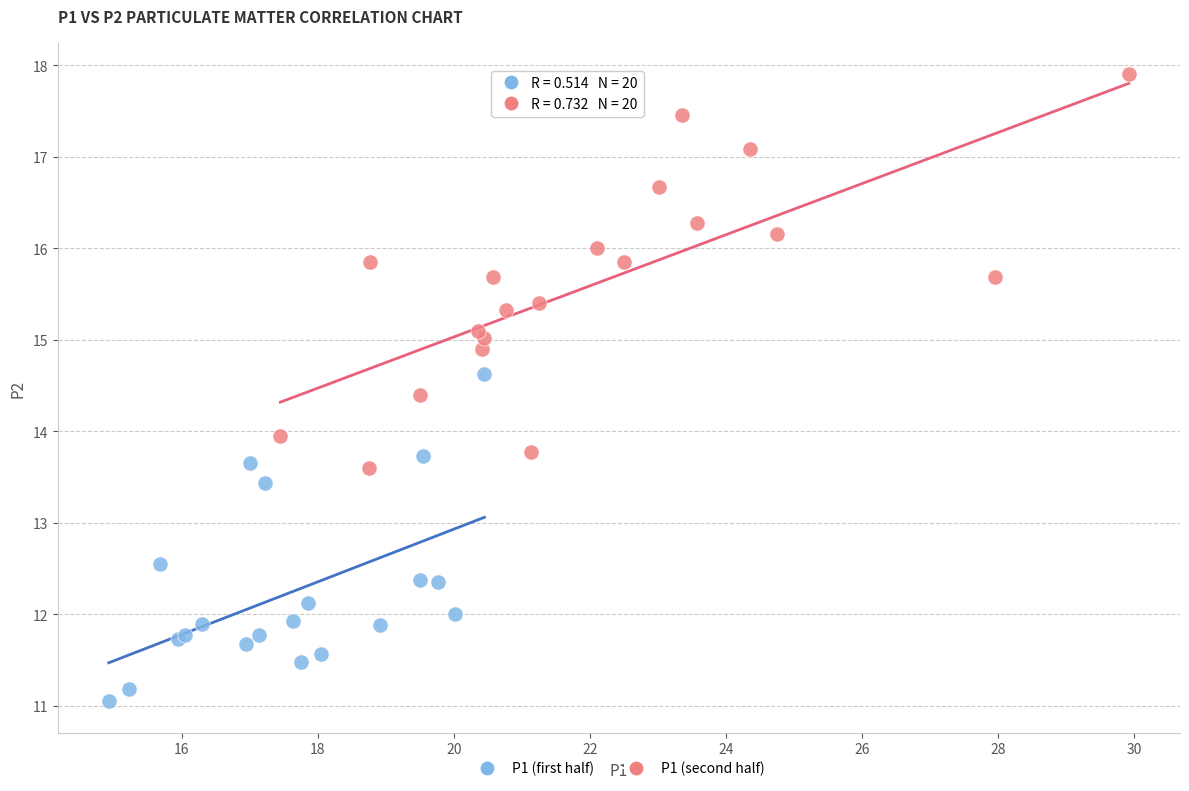

Which series reaches the minimum Y coordinate?

P1 (first half)